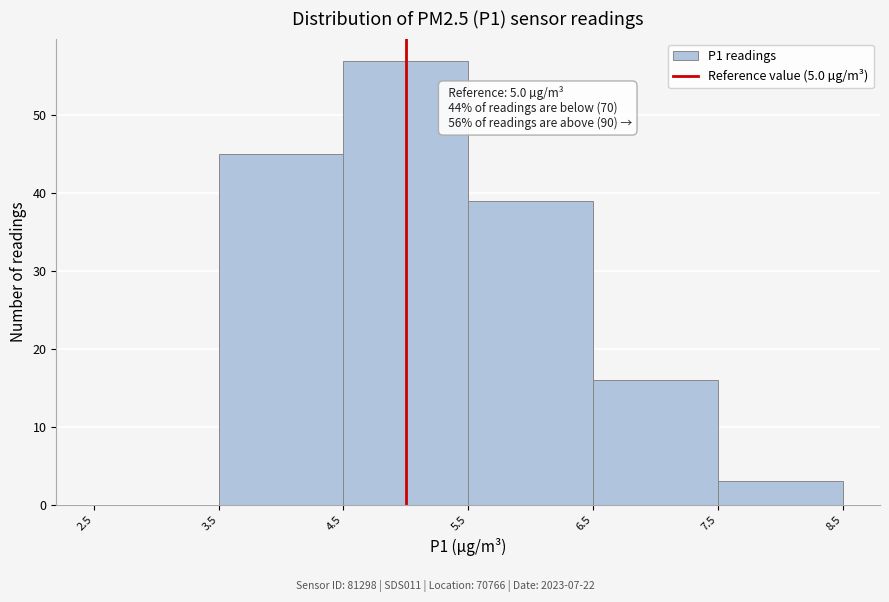

Which range on the x-axis has the tallest bar?

4.5 to 5.5